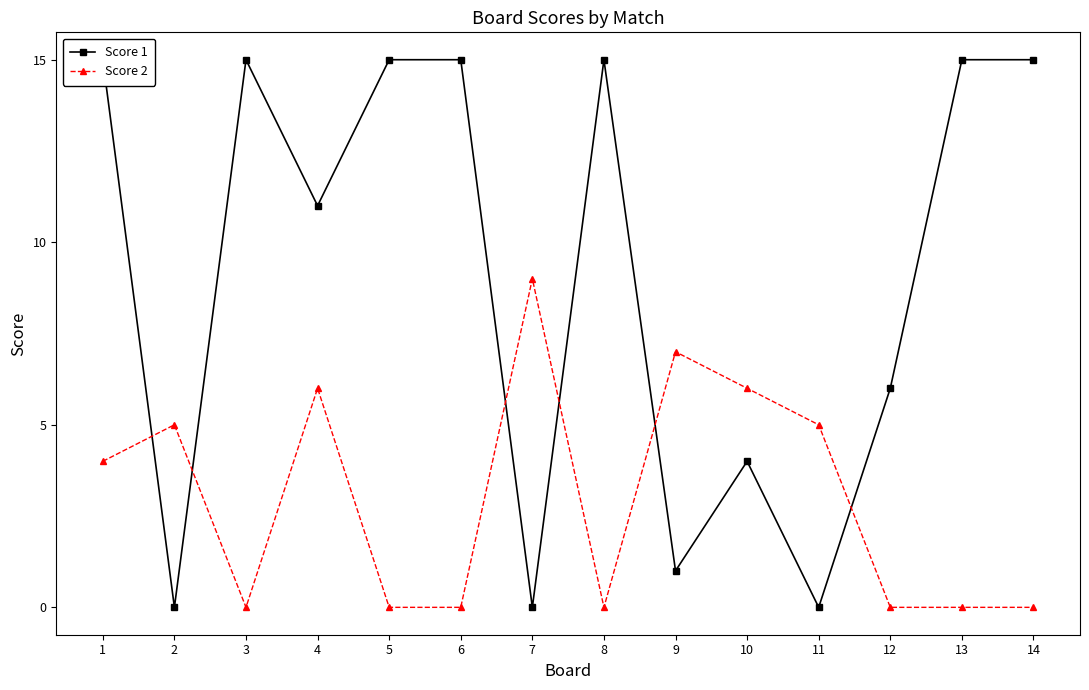

Which label corresponds to the smallest value in the chart?

2